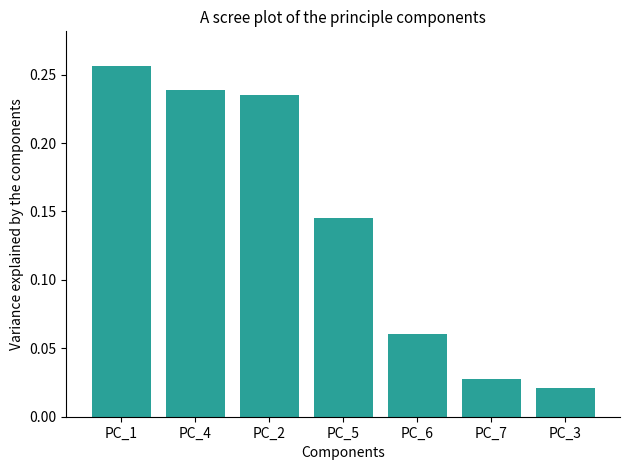

What is the sum of all values?

1.0